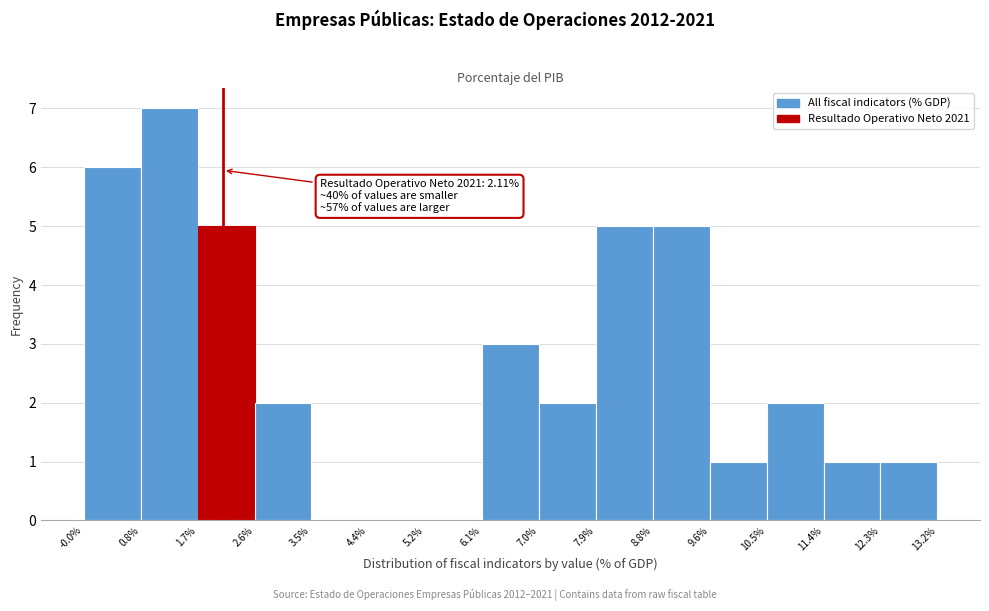

Which range on the x-axis has the tallest bar?

0.8% to 1.7%